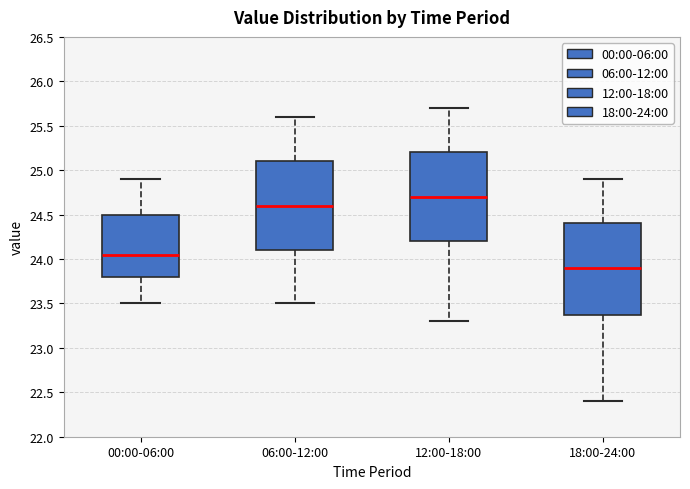

Reading left to right, transcribe this box plot: for each box, give where its median line is, the range the box spans, and where its two whiskers end, as read against the y-axis. The values are not printed on the chart, so give them approximately, as read against the axis.

00:00-06:00: median 24.05, box 23.80 to 24.50, whiskers 23.50 to 24.90
06:00-12:00: median 24.60, box 24.10 to 25.10, whiskers 23.50 to 25.60
12:00-18:00: median 24.70, box 24.20 to 25.20, whiskers 23.30 to 25.70
18:00-24:00: median 23.90, box 23.40 to 24.40, whiskers 22.40 to 24.90